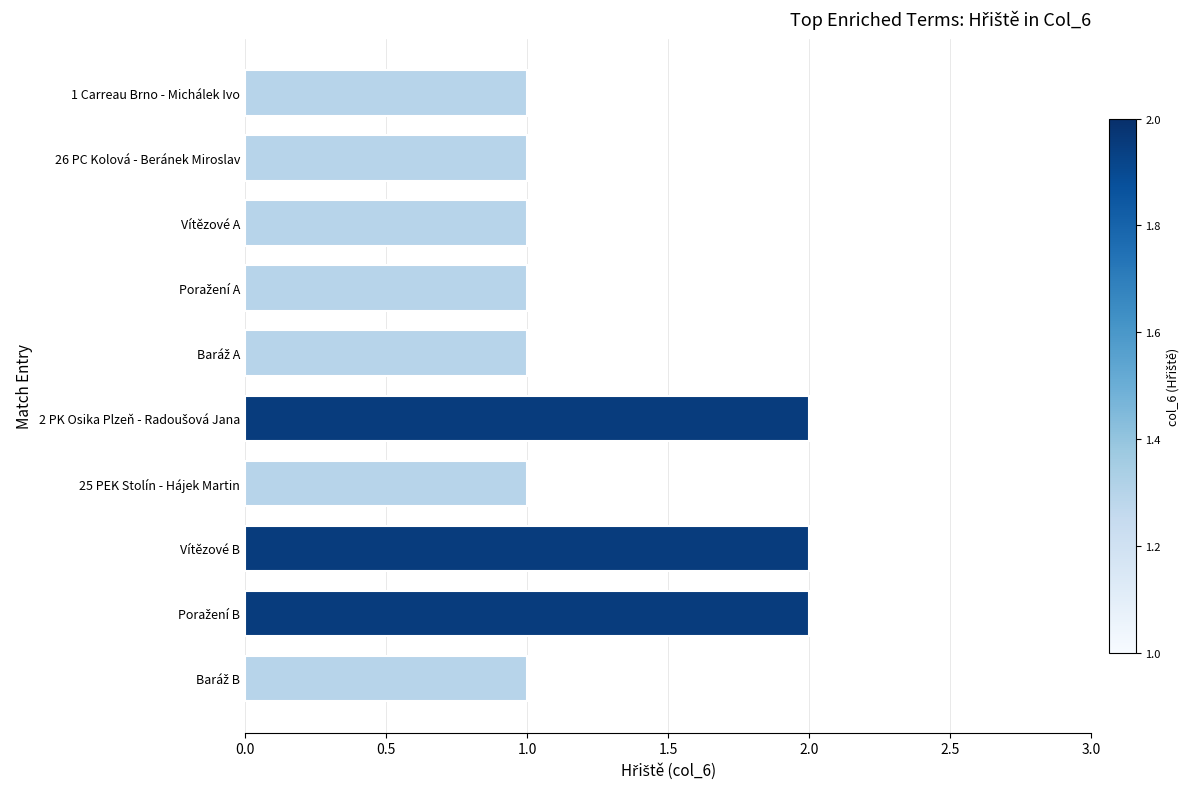

Are the bars horizontal?

Yes